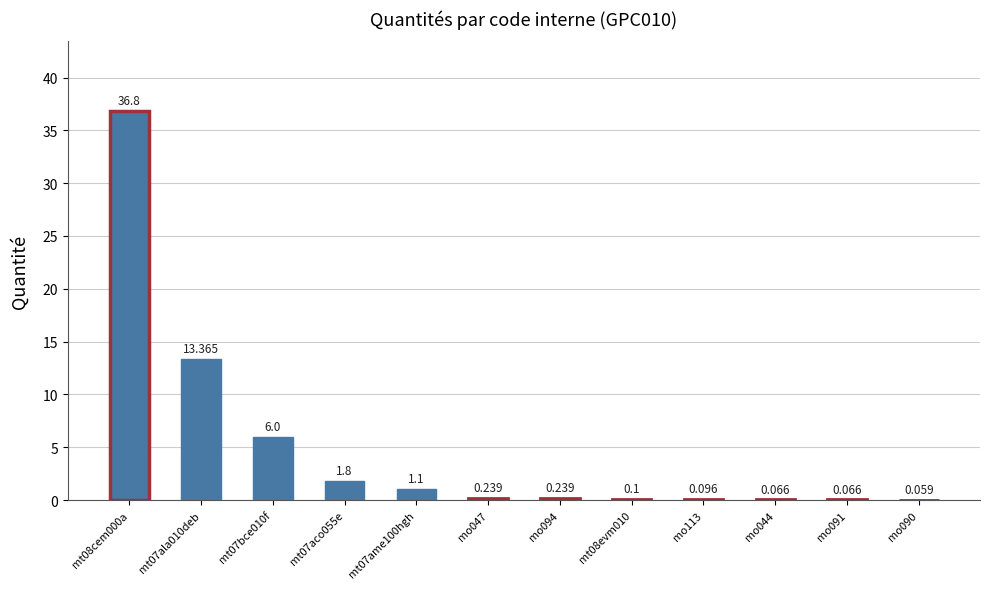

Are the bars horizontal?

No